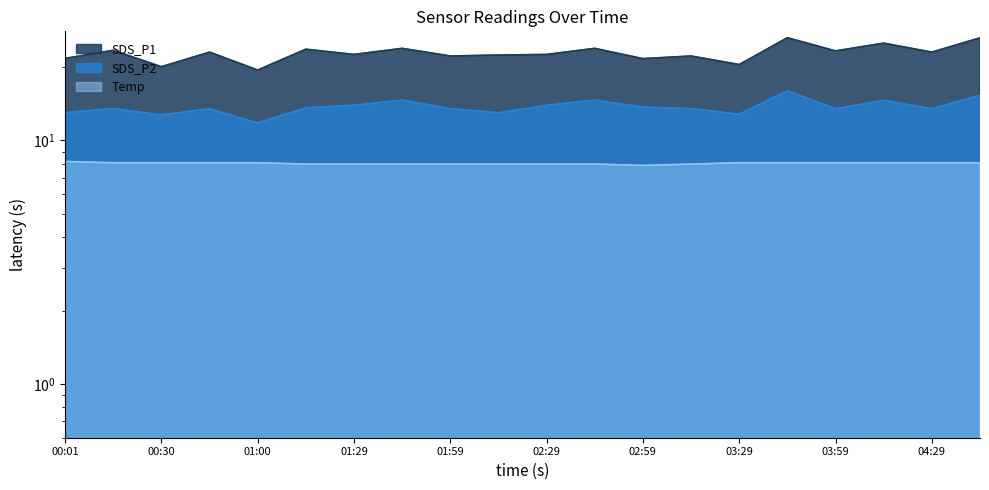

True or false: Temp and SDS_P2 intersect in this chart.

False